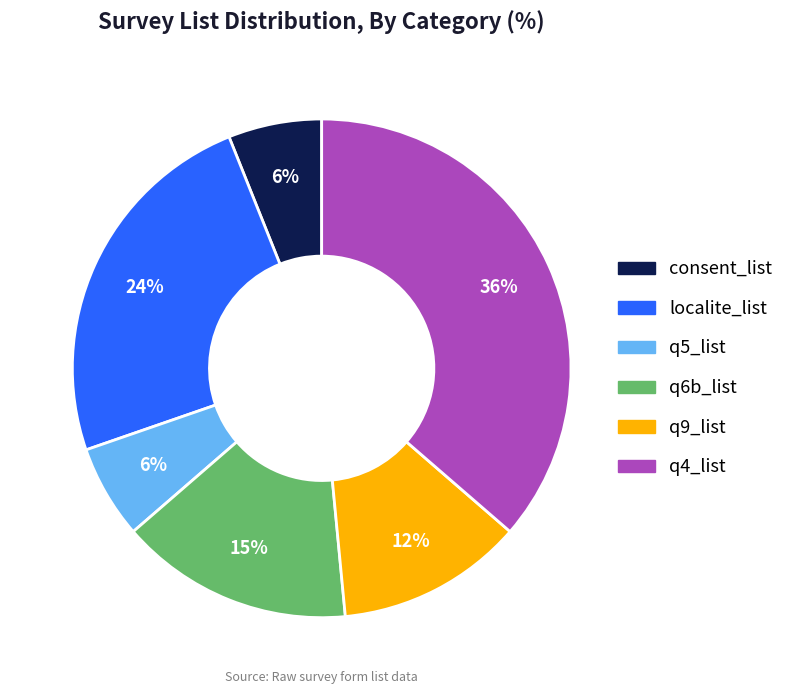

How many slices are in this pie chart?

6